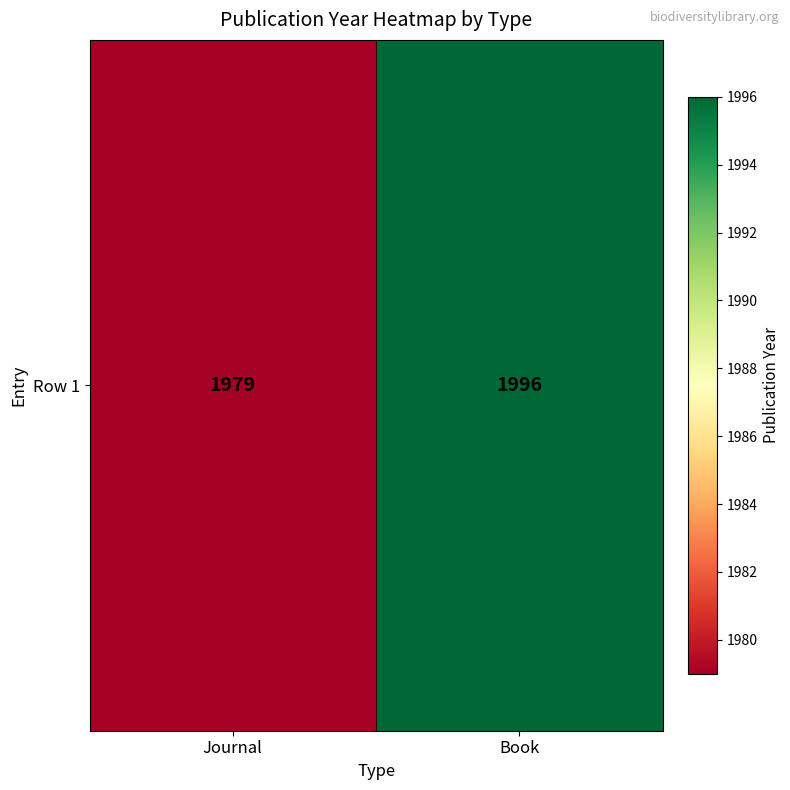

List the labels in order of value, smallest first.

Journal, Book